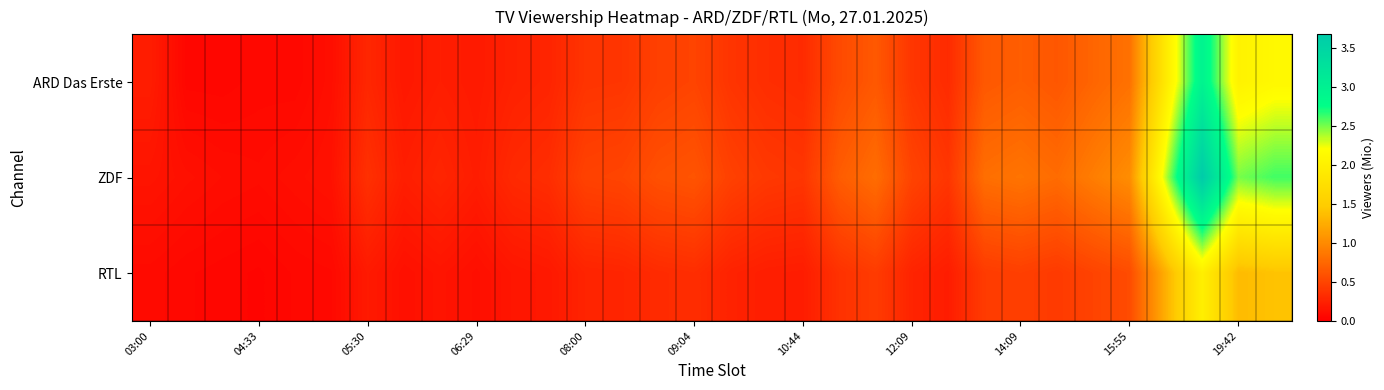

Reading left to right, list all the values displayed in this chart.

ARD Das Erste: 0.2	0.1	0.0	0.1	0.1	0.1	0.3	0.2	0.2	0.2	0.2	0.3	0.4	0.4	0.5	0.5	0.4	0.3	0.3	0.5	0.6	0.4	0.3	0.6	0.7	0.6	0.7	0.8	1.9	3.0	2.0	2.1
ZDF: 0.1	0.1	0.1	0.1	0.1	0.1	0.3	0.2	0.3	0.2	0.3	0.3	0.5	0.5	0.6	0.6	0.5	0.4	0.4	0.7	0.8	0.5	0.4	0.8	0.8	0.8	0.9	1.0	2.4	3.7	2.5	2.6
RTL: 0.1	0.1	0.1	0.0	0.1	0.1	0.2	0.1	0.1	0.1	0.2	0.2	0.3	0.3	0.3	0.3	0.2	0.2	0.2	0.4	0.4	0.3	0.2	0.4	0.5	0.4	0.5	0.6	1.3	2.0	1.4	1.4